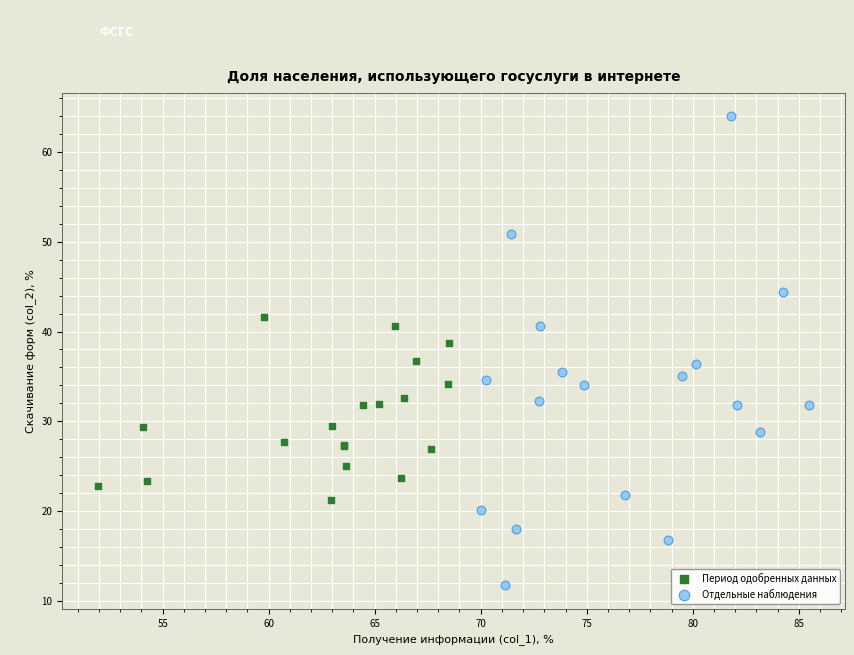

Which series reaches the maximum Y coordinate?

Отдельные наблюдения